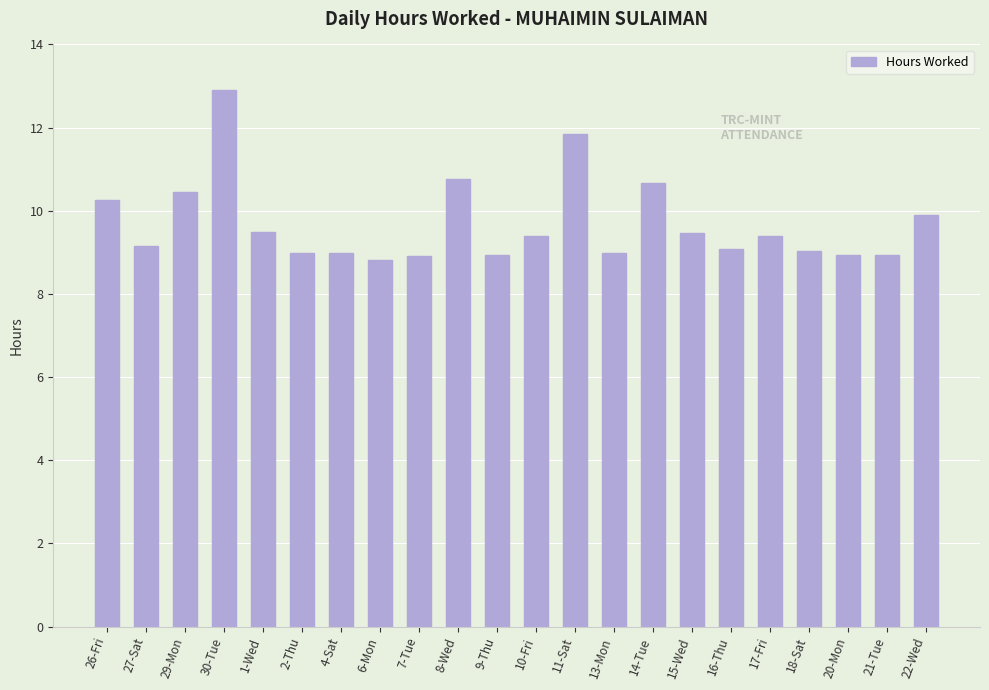

What is the approximate value at 20-Mon?

8.9